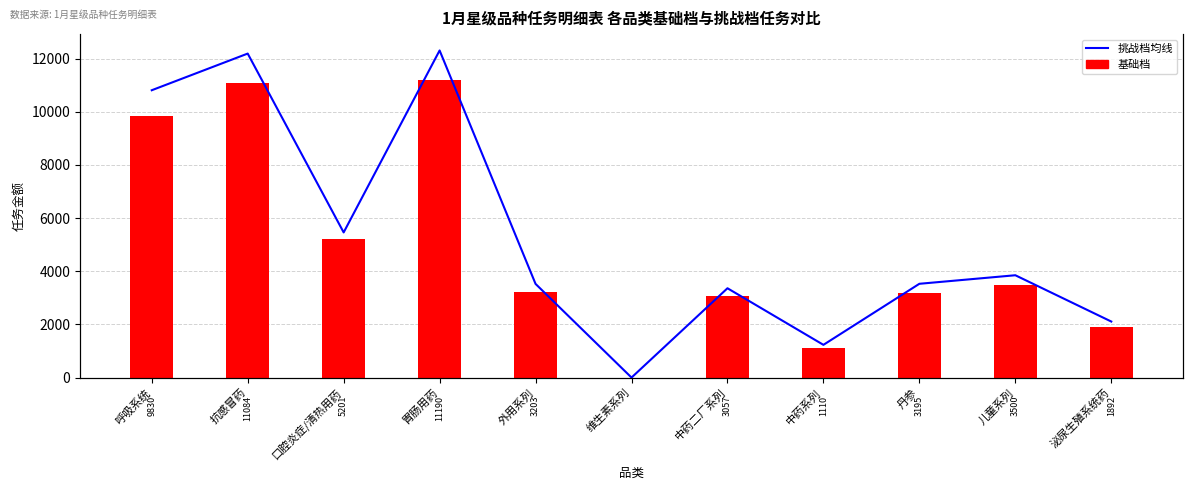

What is the label of the 5th bar from the right?

中药二厂系列